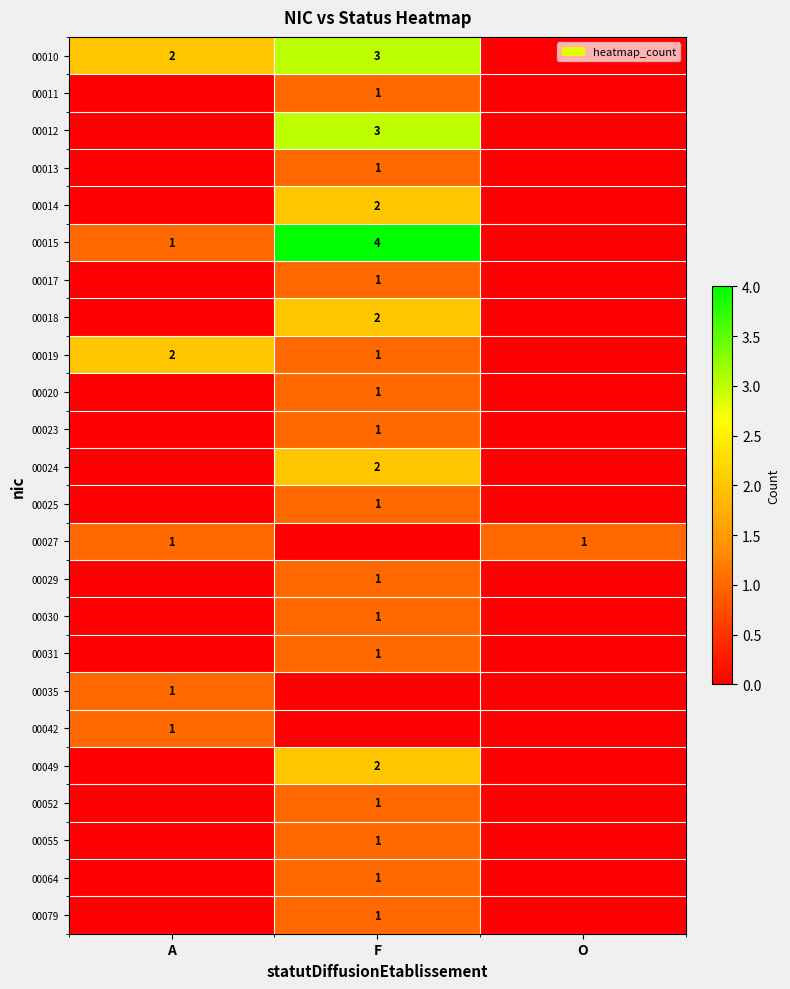

Is it true that 00025 equals 2 at F?

False